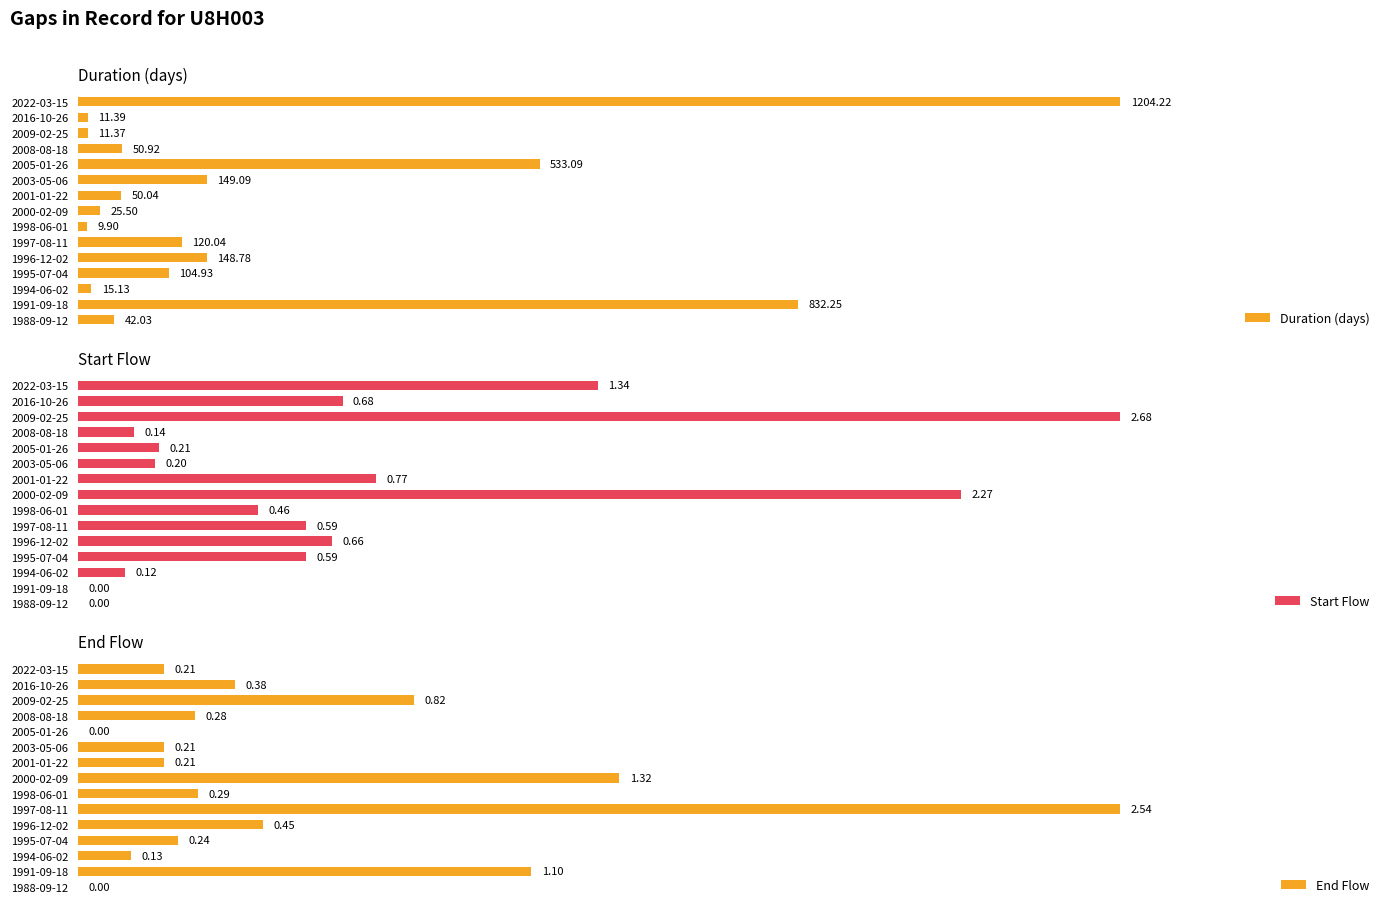

List the labels in order of Duration (days) value, largest first.

2022-03-15, 1991-09-18, 2005-01-26, 2003-05-06, 1996-12-02, 1997-08-11, 1995-07-04, 2008-08-18, 2001-01-22, 1988-09-12, 2000-02-09, 1994-06-02, 2016-10-26, 2009-02-25, 1998-06-01